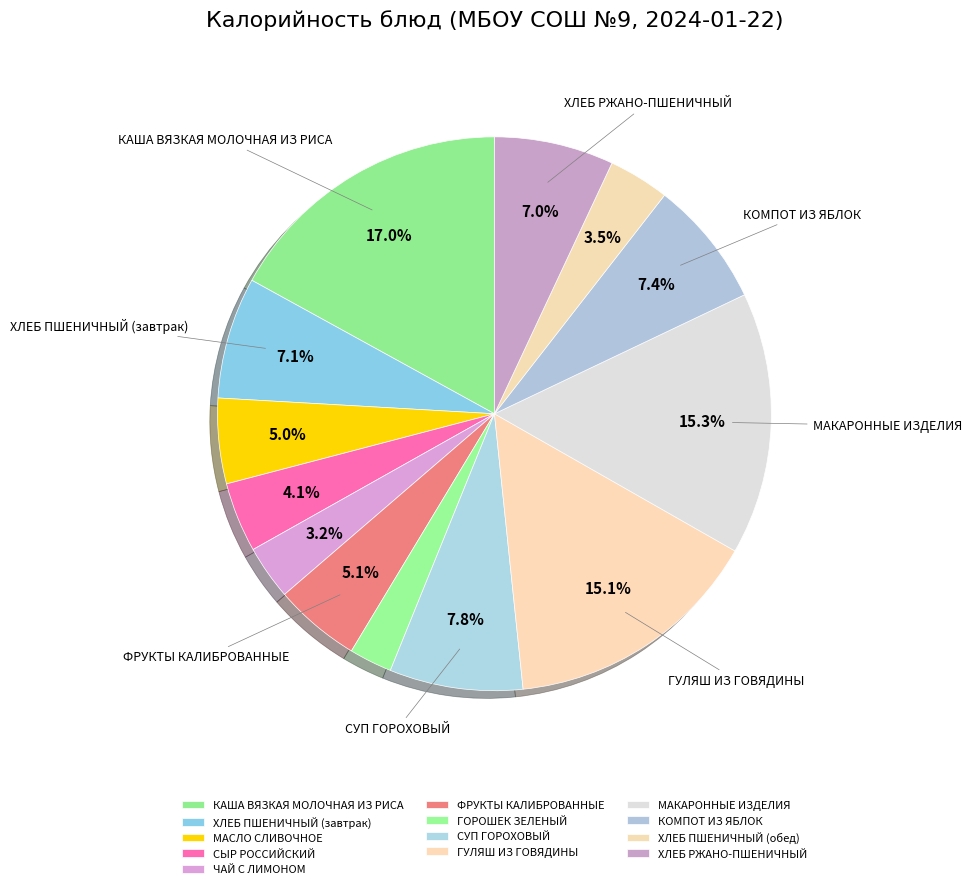

To the nearest percent, what percentage of the pie is ГОРОШЕК ЗЕЛЕНЫЙ?

3%